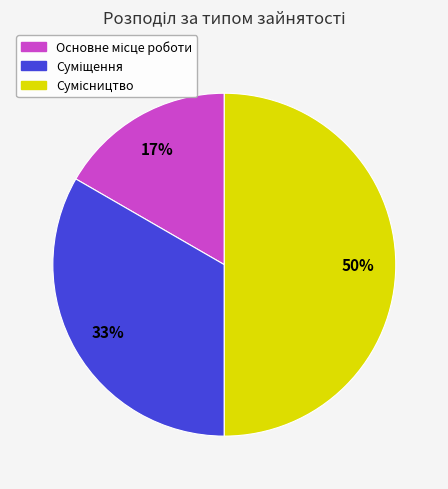

To the nearest percent, what is the difference between the largest and smallest slice percentages?

33%